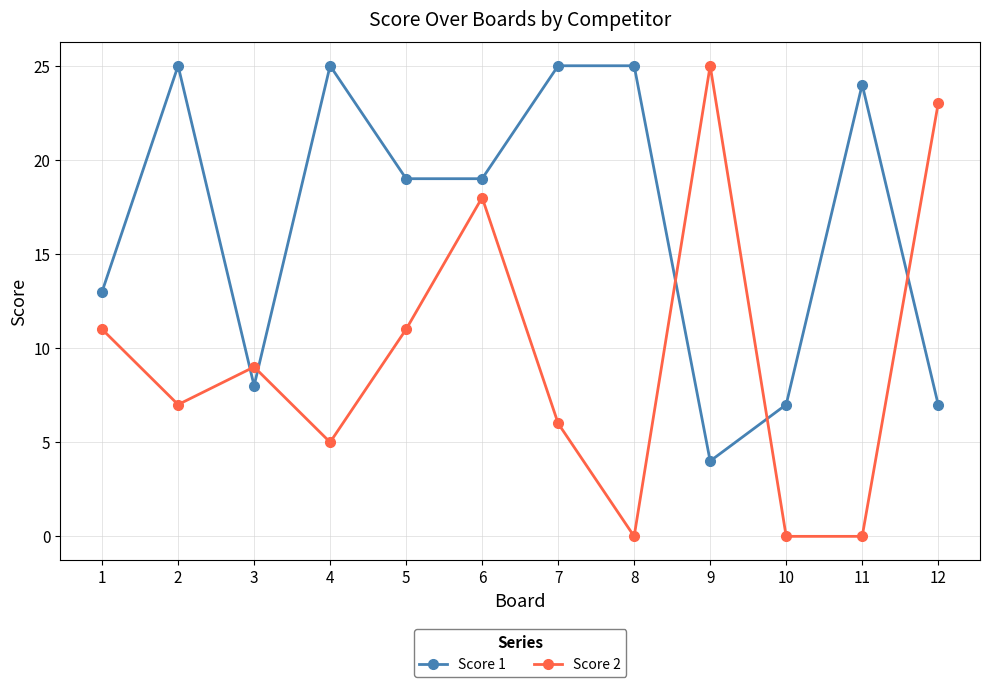

The Score 2 series shows 25 at 9. True or false?

True